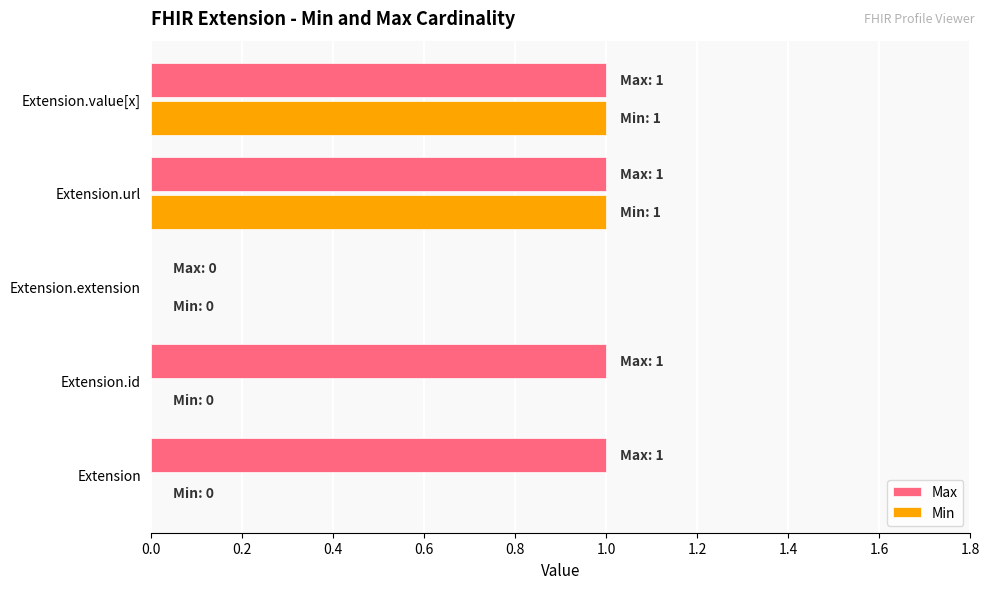

Between Extension.id and Extension.url, which series saw the biggest shift?

Min